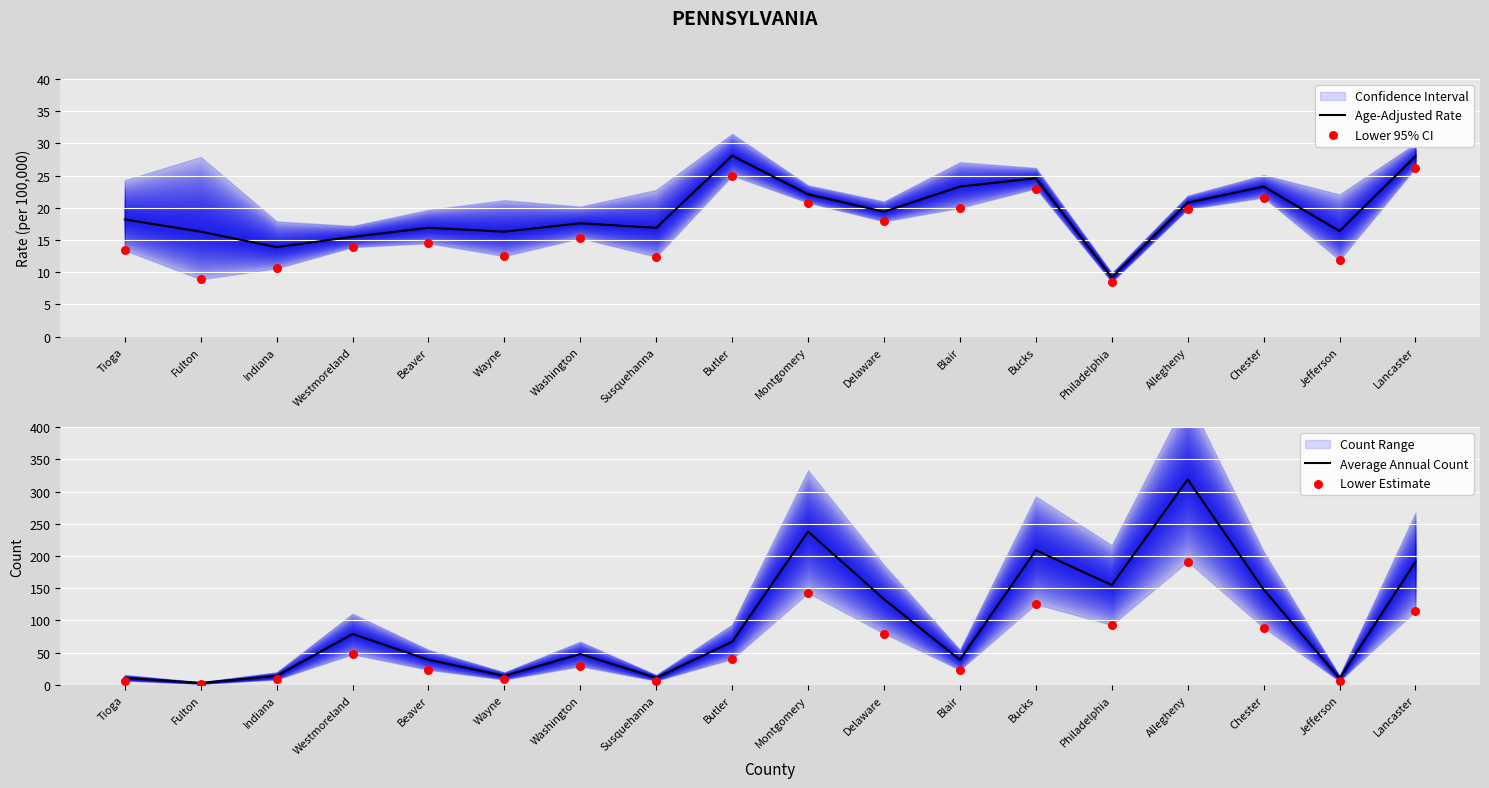

Which series has the largest total across all categories?

Average Annual Count